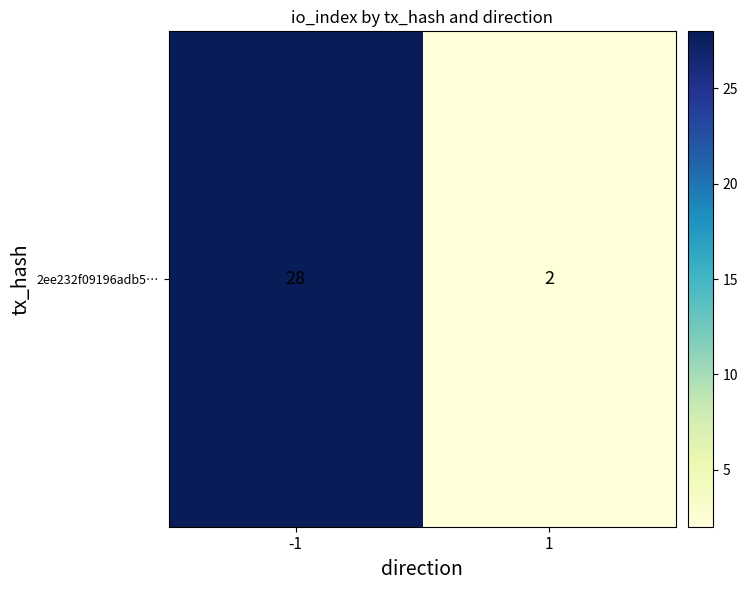

Count the number of categories in the chart.

2